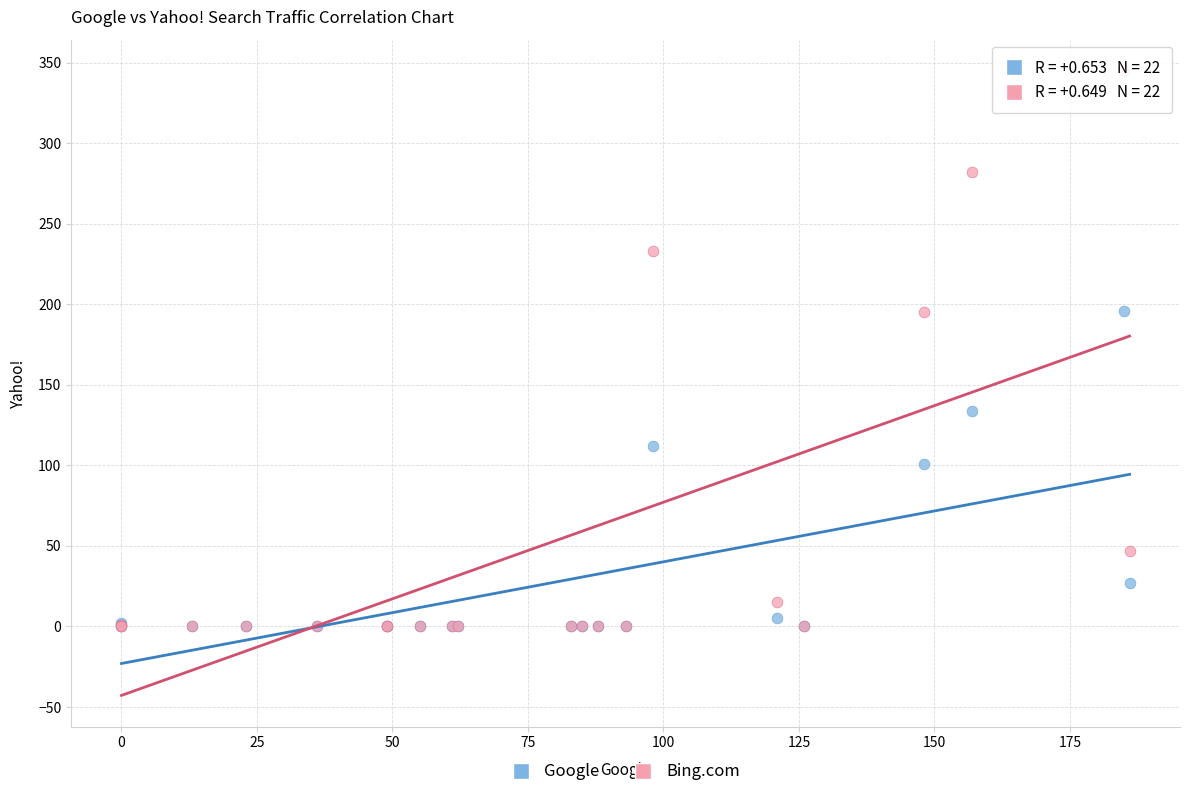

What are all the series names shown in the legend?

Google, Bing.com